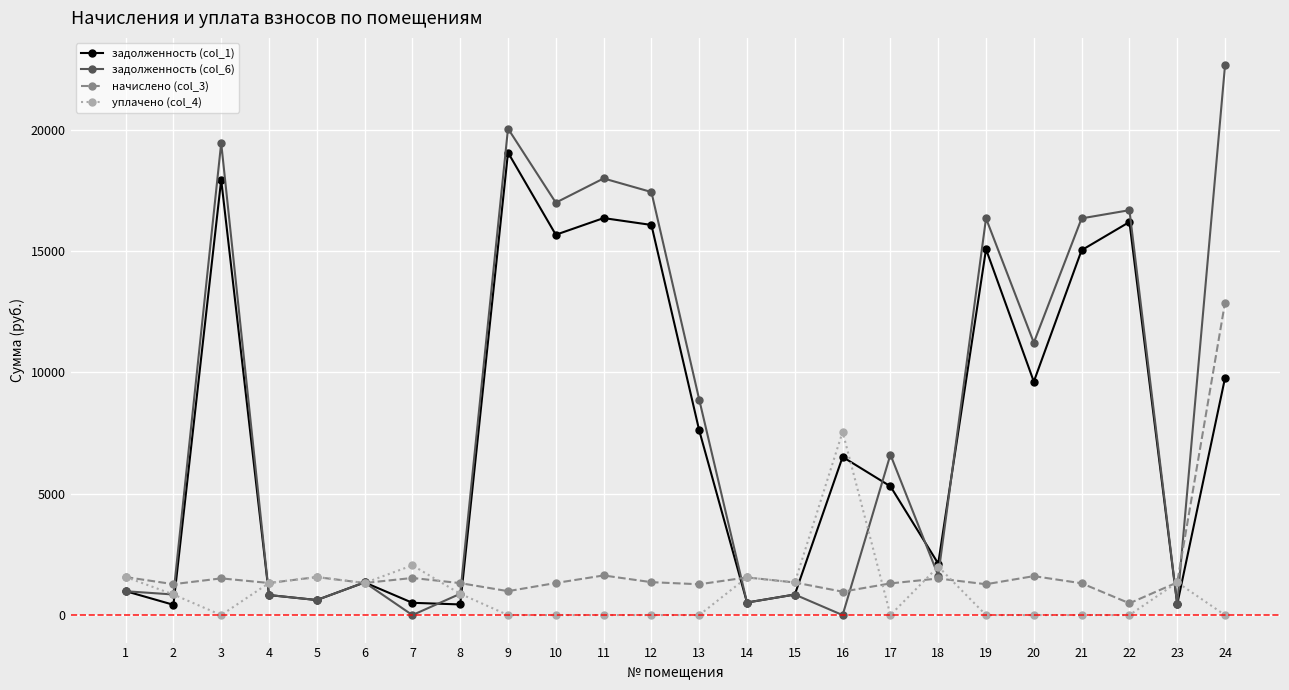

List the series in order of their peak value, lowest first.

уплачено (col_4), начислено (col_3), задолженность (col_1), задолженность (col_6)